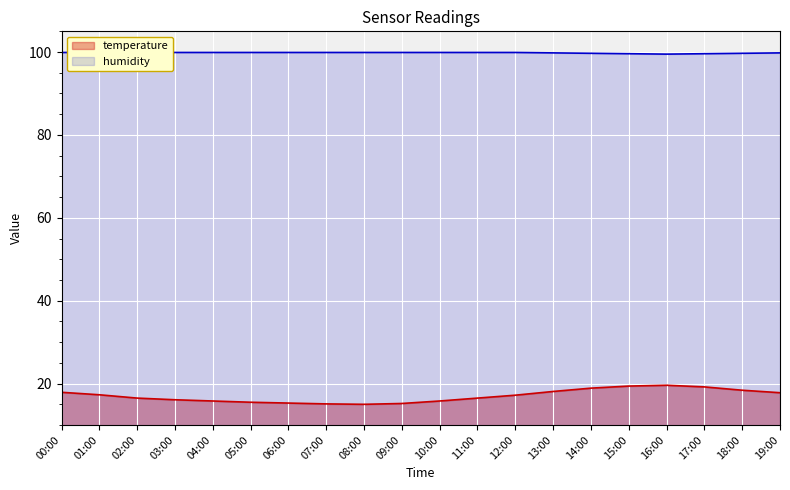

What is the label of the 2nd point from the right?

18:00